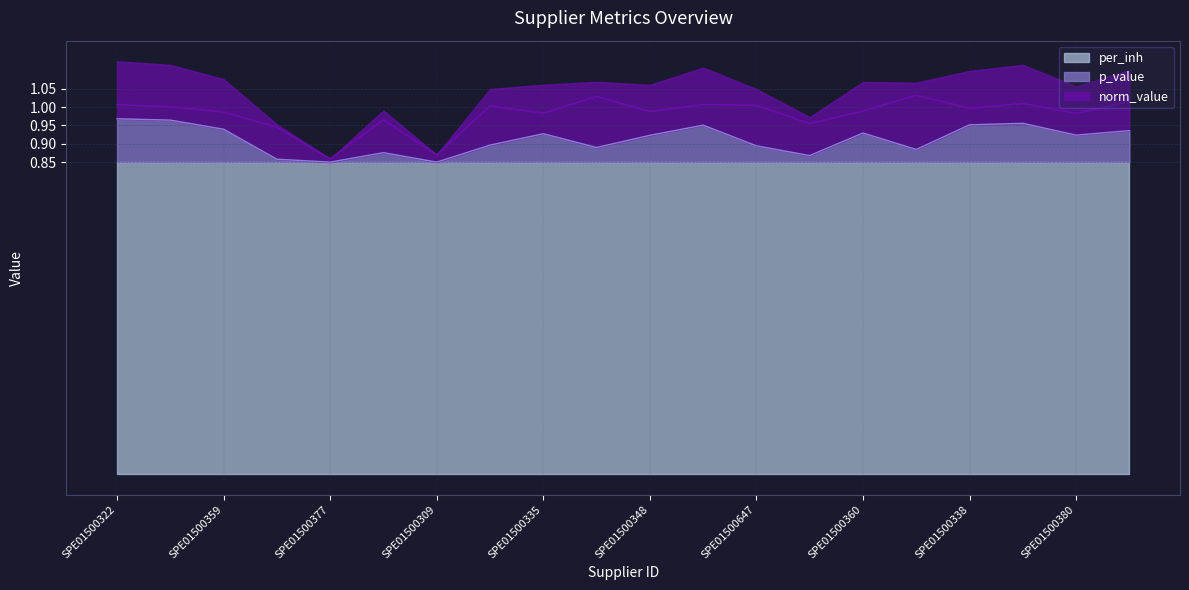

In norm_value, how many points are lower than both neighbors (excluding endpoints)?

7